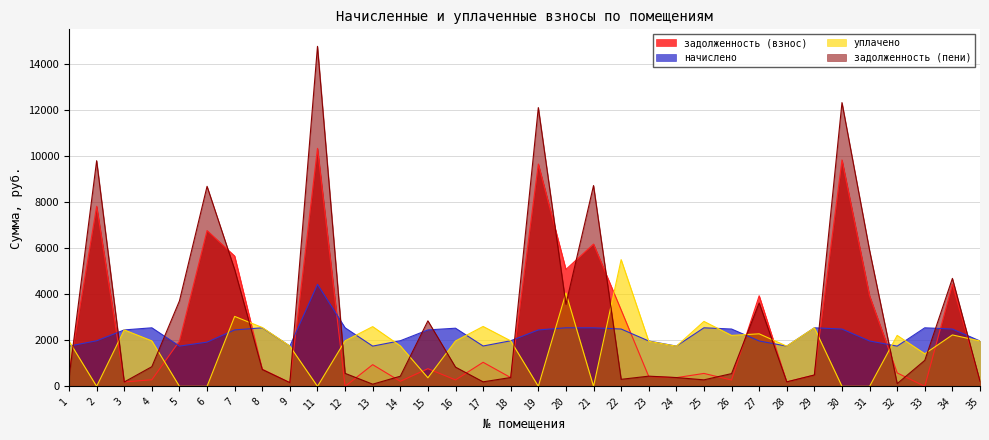

Reading left to right, extract all data points from this chart.

задолженность (взнос): 1=598.8	2=7832.6	3=190.8	4=286.2	5=1969.0	6=6776.2	7=5667.0	8=745.4	9=160.2	11=10352.6	12=0.0	13=943.0	14=219.4	15=768.1	16=280.3	17=1046.2	18=380.6	19=9671.0	20=5084.8	21=6187.8	22=3324.1	23=428.6	24=378.0	25=561.8	26=276.3	27=3939.8	28=193.9	29=492.8	30=9849.6	31=3939.8	32=583.6	33=1.2	34=4439.5	35=219.0
начислено: 1=1749.6	2=1982.9	3=2454.3	4=2546.6	5=1749.6	6=1924.6	7=2454.3	8=2546.6	9=1749.6	11=4437.2	12=2546.6	13=1749.6	14=1982.9	15=2454.3	16=2529.2	17=1754.5	18=1982.9	19=2454.3	20=2546.6	21=2546.6	22=2493.2	23=1973.2	24=1749.6	25=2546.6	26=2493.2	27=1973.2	28=1749.6	29=2546.6	30=2493.2	31=1973.2	32=1749.6	33=2546.6	34=2493.2	35=1973.2
уплачено: 1=1966.0	2=0.0	3=2454.9	4=1978.0	5=0.0	6=0.0	7=3042.0	8=2560.0	9=1749.0	11=0.0	12=1980.8	13=2598.0	14=1762.2	15=373.0	16=1973.4	17=2604.8	18=1979.5	19=0.0	20=4062.1	21=0.0	22=5511.8	23=1958.8	24=1745.0	25=2825.5	26=2215.4	27=2284.8	28=1749.0	29=2547.0	30=0.0	31=0.0	32=2215.4	33=1417.0	34=2236.3	35=1973.0
задолженность (пени): 1=382.4	2=9815.5	3=190.2	4=854.9	5=3718.6	6=8700.8	7=5079.3	8=732.0	9=160.8	11=14789.8	12=565.9	13=94.6	14=440.0	15=2849.4	16=836.1	17=195.8	18=384.0	19=12125.3	20=3569.4	21=8734.4	22=305.5	23=442.9	24=382.6	25=282.9	26=554.1	27=3628.2	28=194.5	29=492.5	30=12342.8	31=5912.9	32=117.8	33=1130.9	34=4696.4	35=219.2